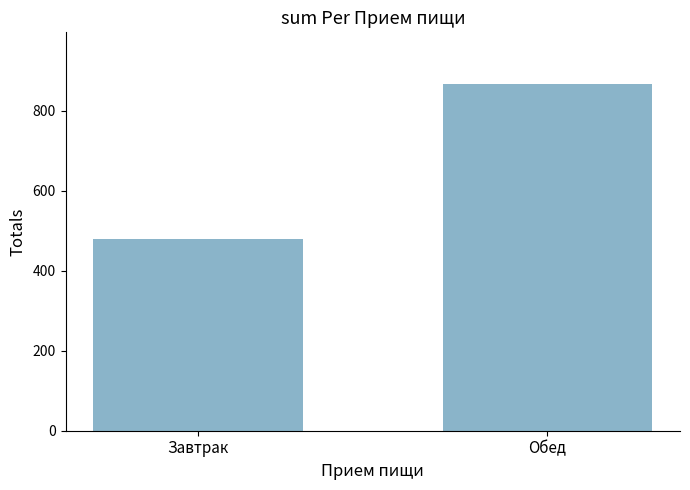

Approximately how many times larger is the value at Завтрак compared to Обед?

0.6